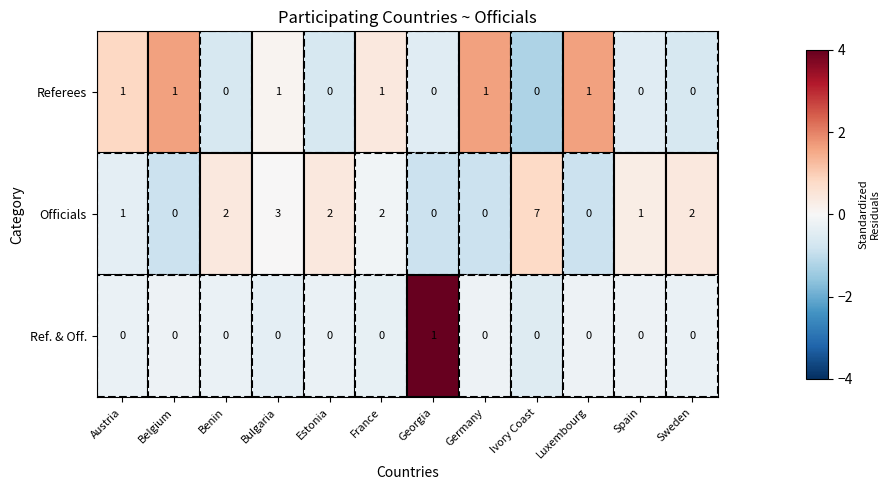

What is the sum of the Sweden values at Ref. & Off. and Officials?

2